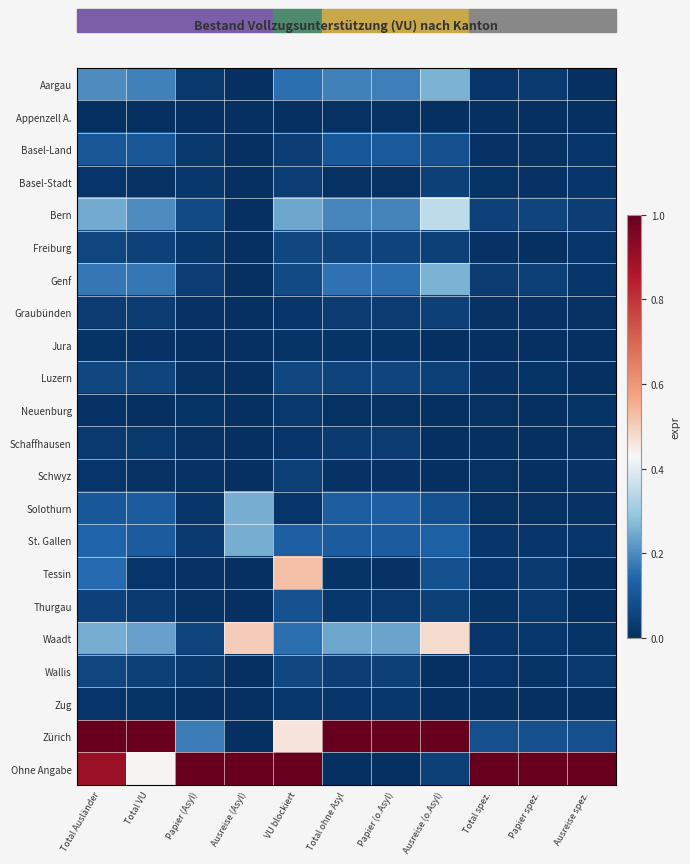

What is the spread (max minus min) of values at Papier spez.?

1.0